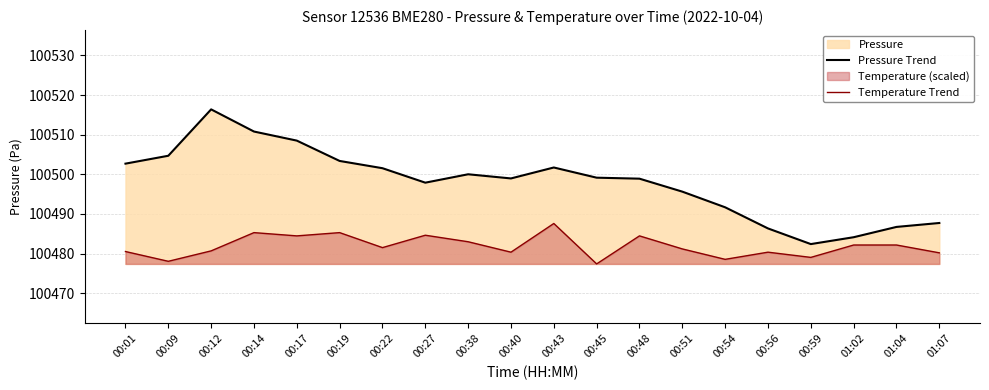

What is the sum of all Temperature Trend values?

2009637.2